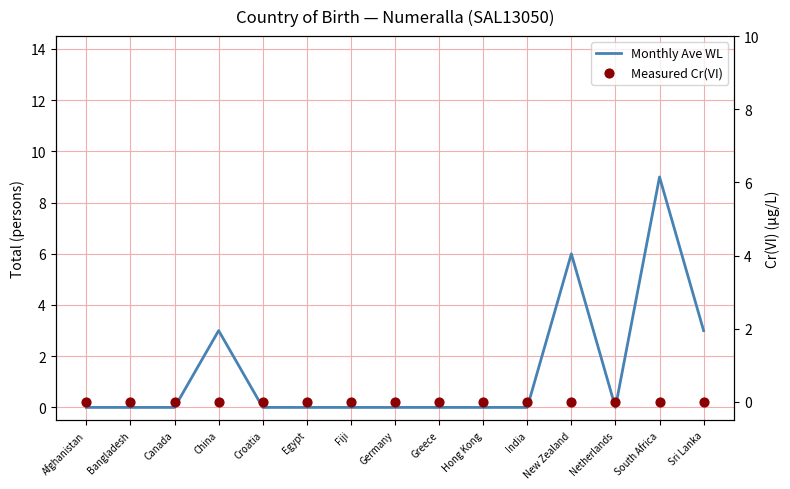

Is the value of Monthly Ave WL at China greater than the value of Measured Cr(VI) at China?

Yes